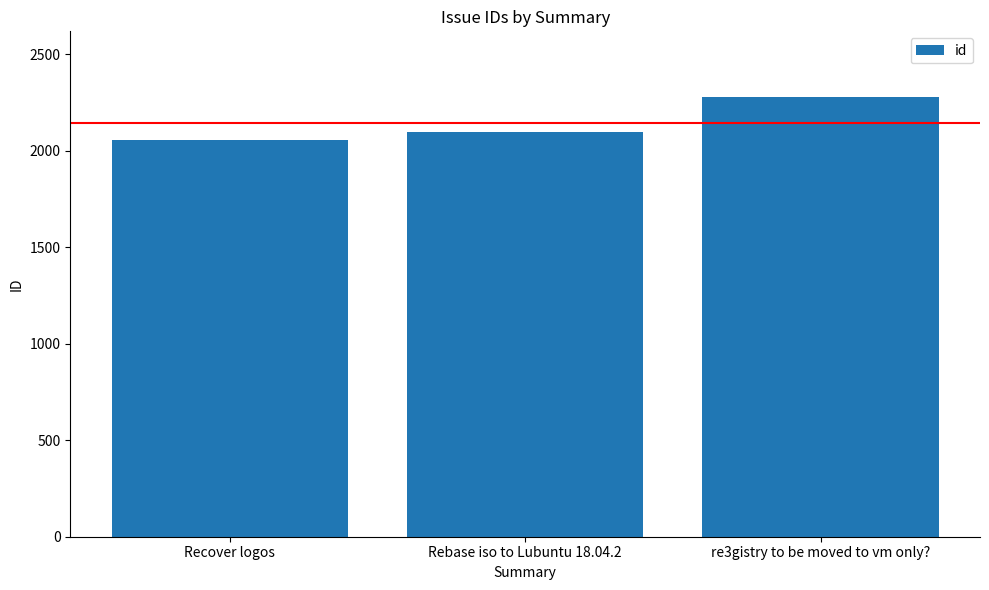

At which label is the value closest to 2166?

Rebase iso to Lubuntu 18.04.2